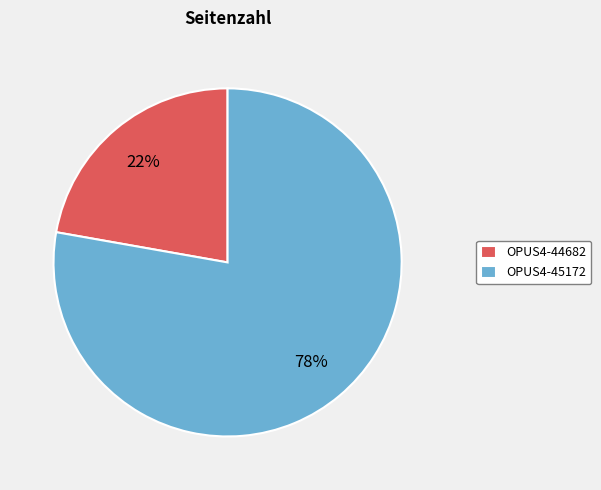

True or false: OPUS4-44682 accounts for 12% of the total.

False